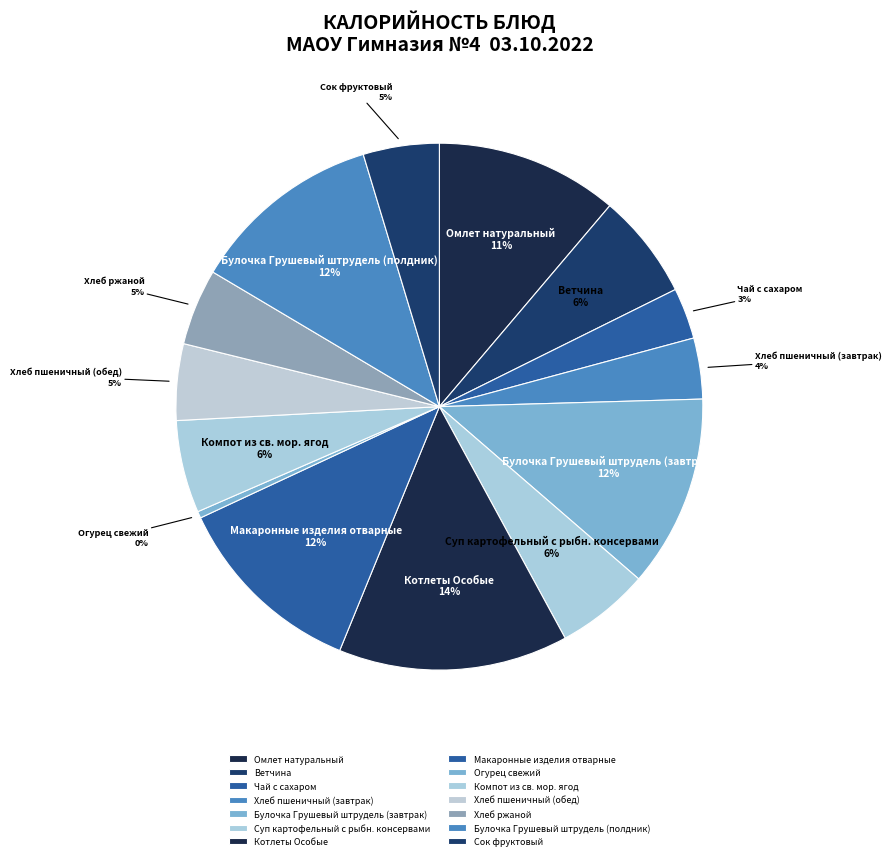

To the nearest percent, what is the average slice percentage?

7%